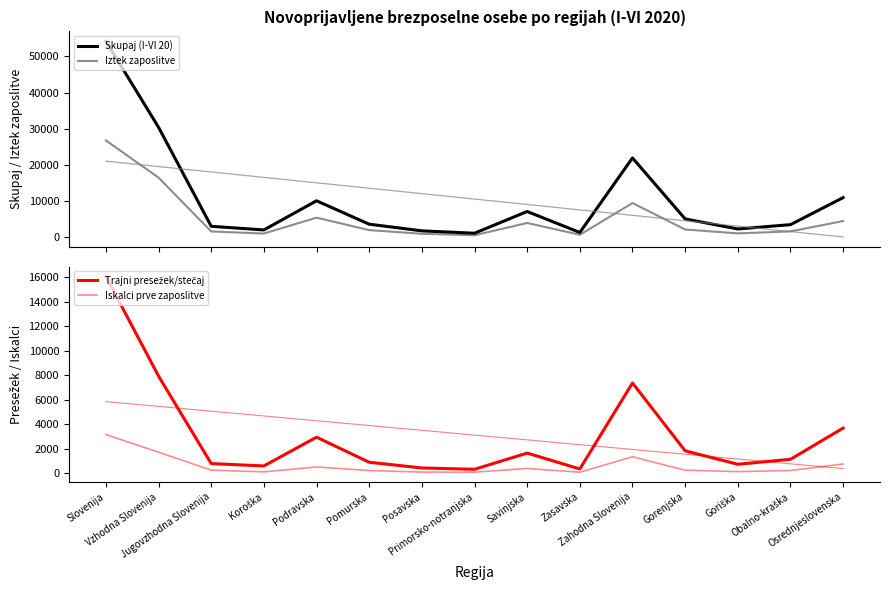

Which category has the highest value in the Iskalci prve zaposlitve series?

Slovenija